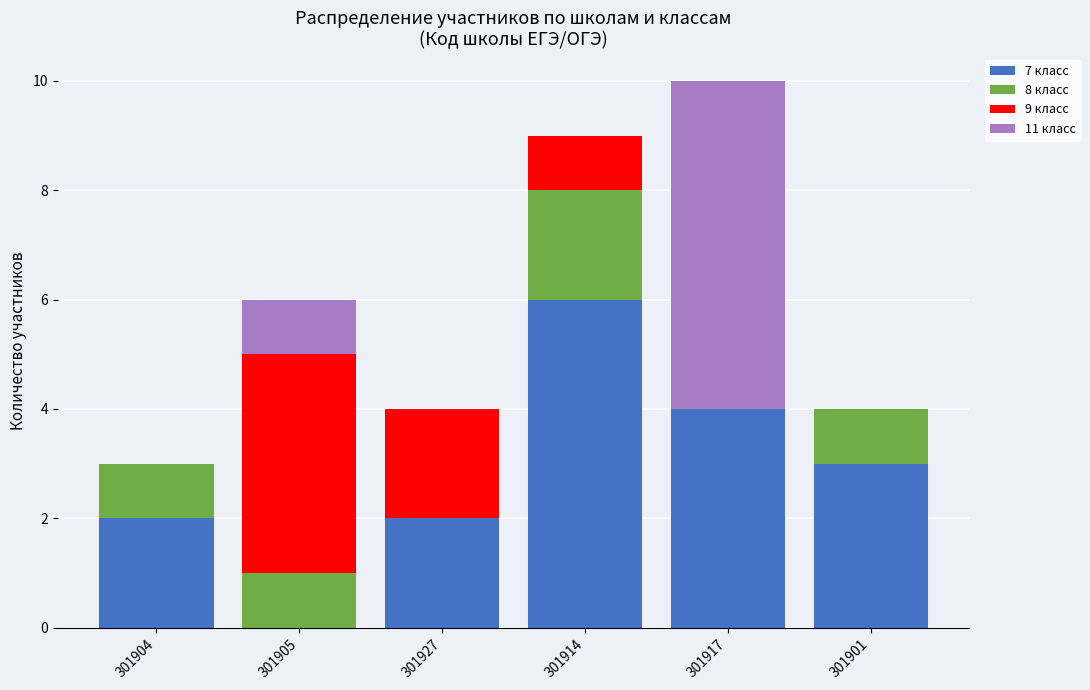

True or false: 7 класс has a value of 2 at 301904.

True